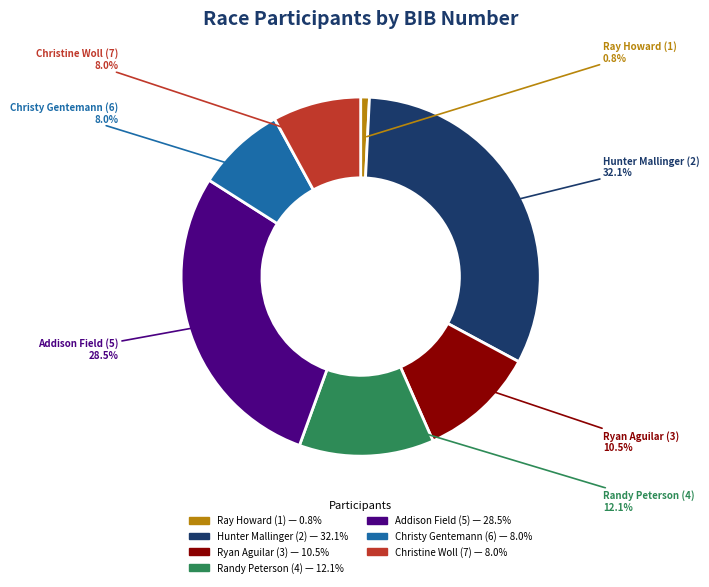

Is there a majority slice in this chart?

No